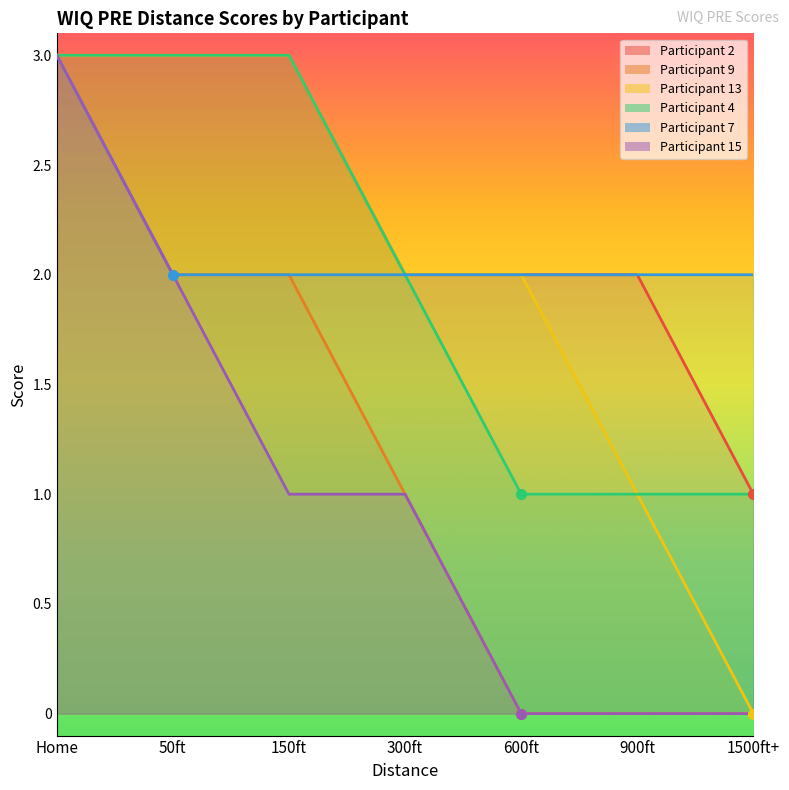

What is the sum of the Participant 7 values at 300ft and 150ft?

4